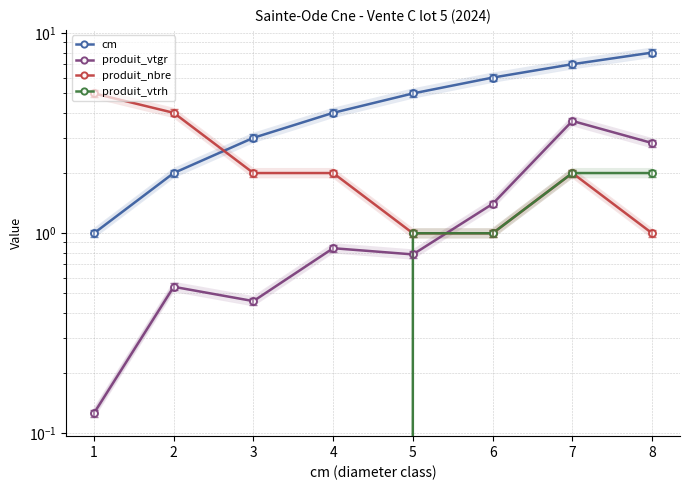

At which label does produit_nbre first exceed 2?

1